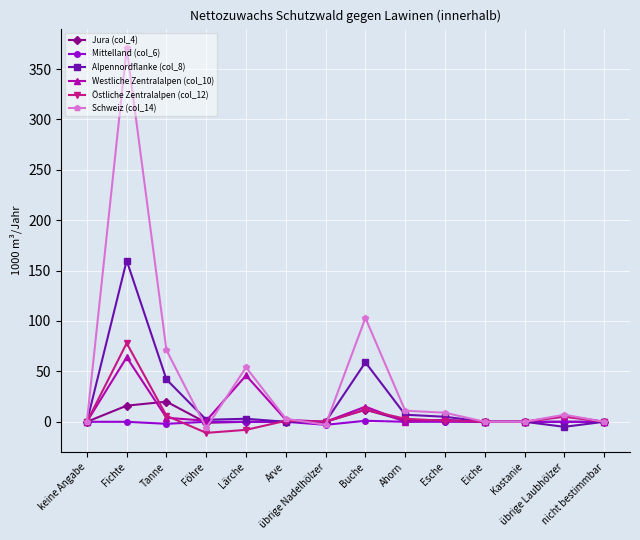

What is the minimum value shown in the chart?

-11